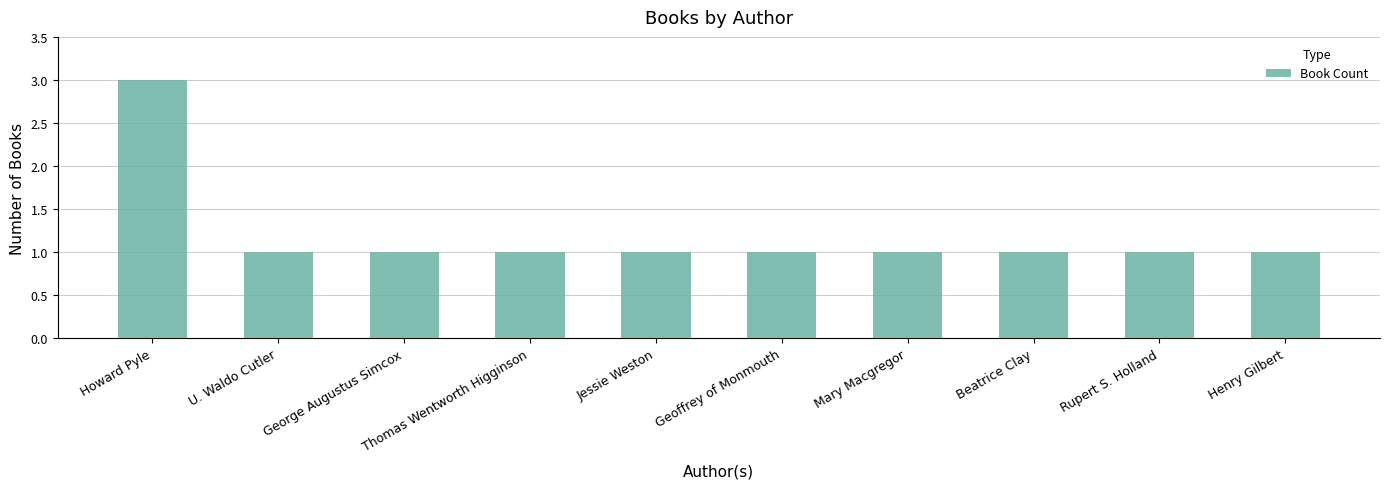

The chart shows a value of 0 at Thomas Wentworth Higginson. True or false?

False